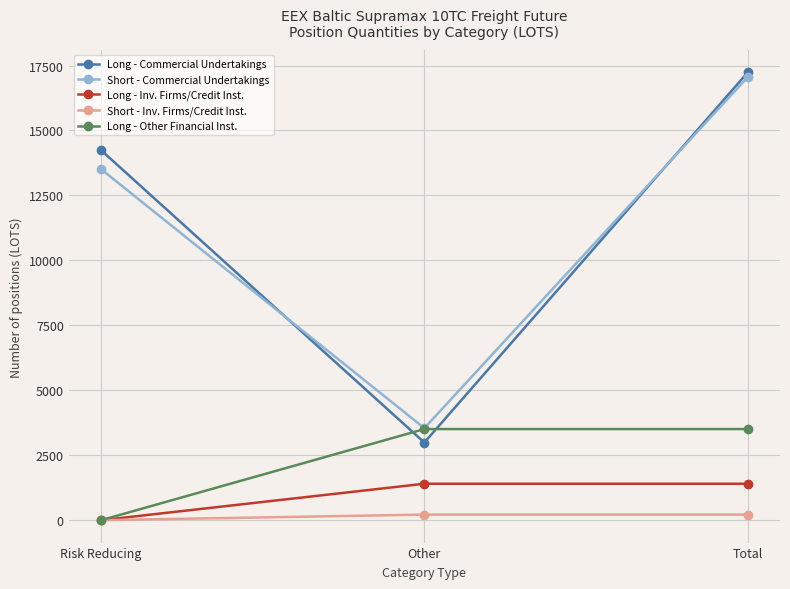

How many data points in Long - Commercial Undertakings are less than 14243?

1